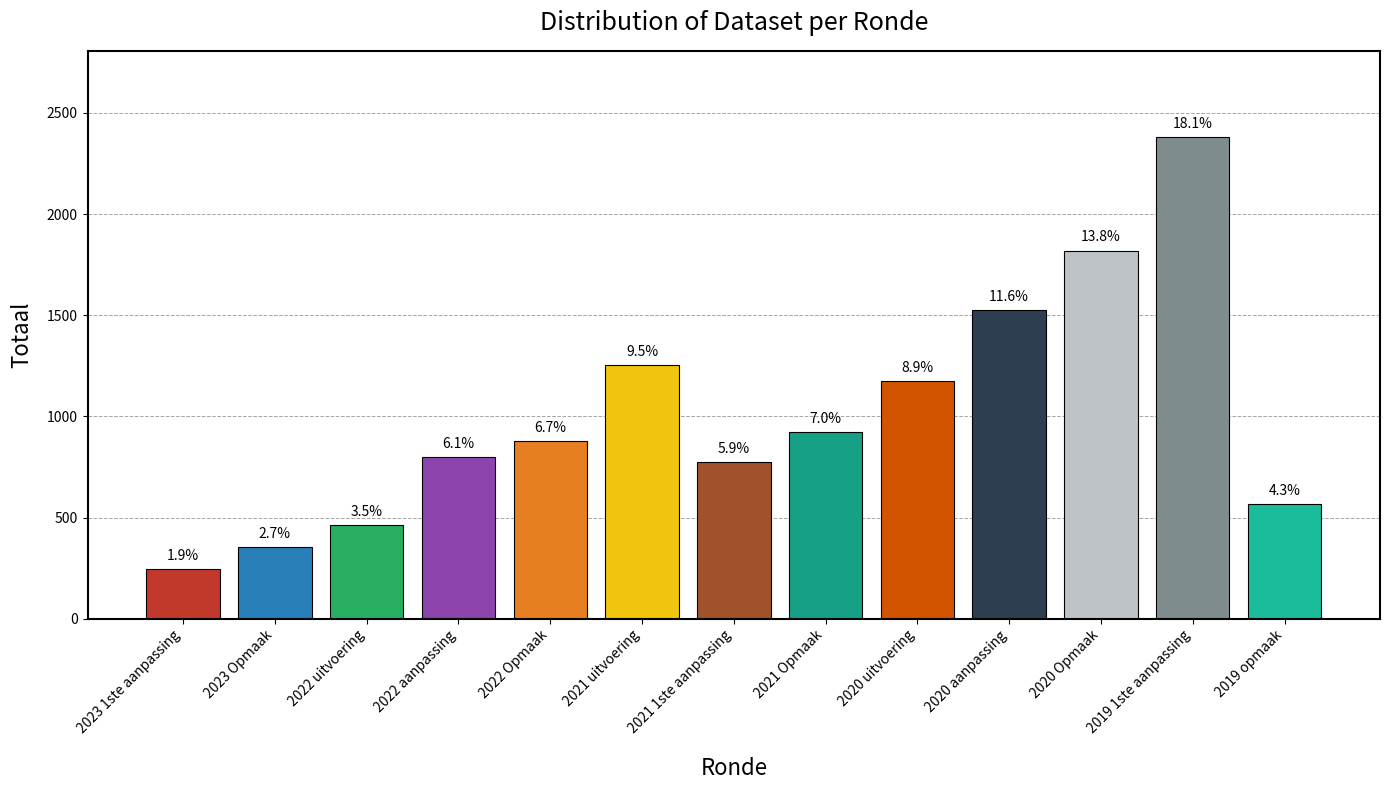

What is the sum of all values?

13165